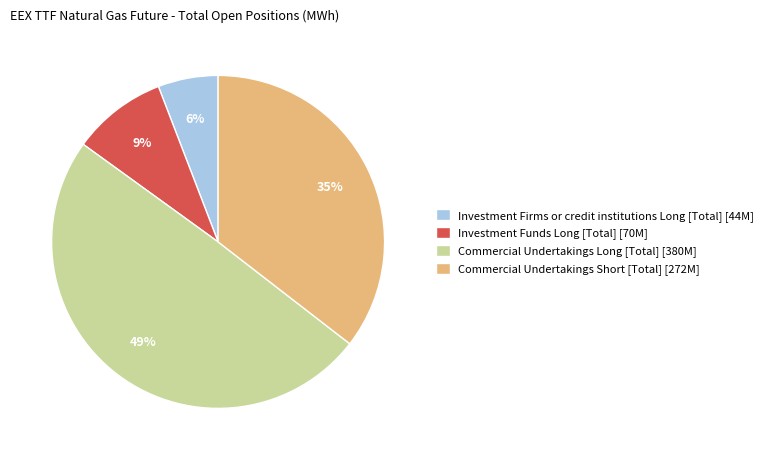

Is the sum of Investment Funds Long [Total] and Commercial Undertakings Long [Total] greater than half?

Yes